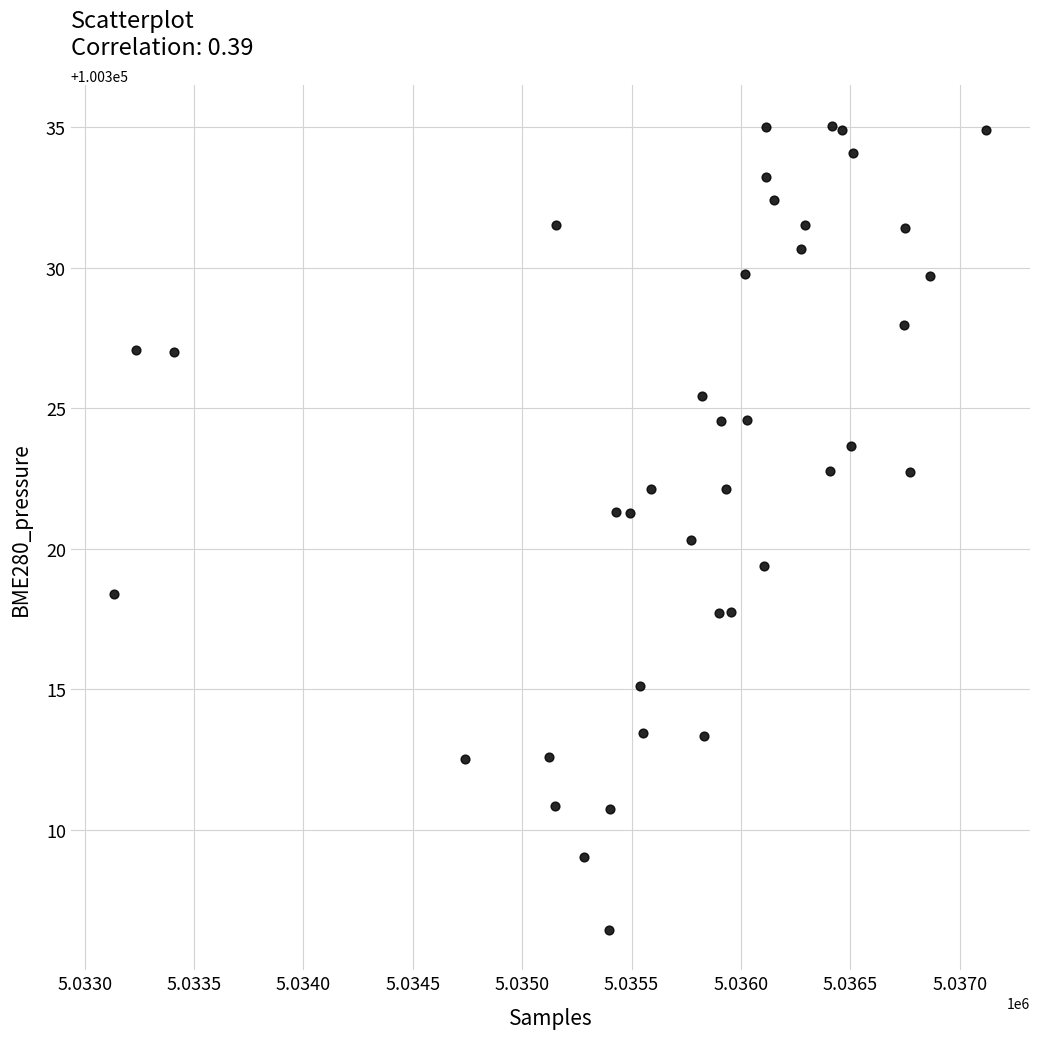

What is the range of X values (max minus min)?

3986.0